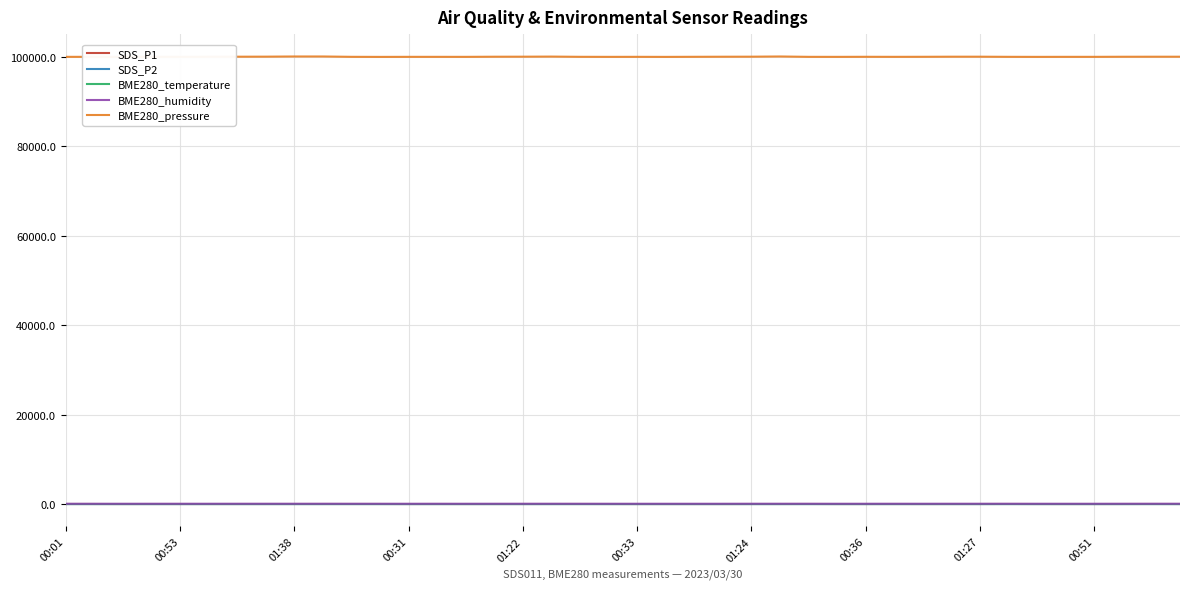

True or false: BME280_pressure and BME280_humidity intersect in this chart.

False